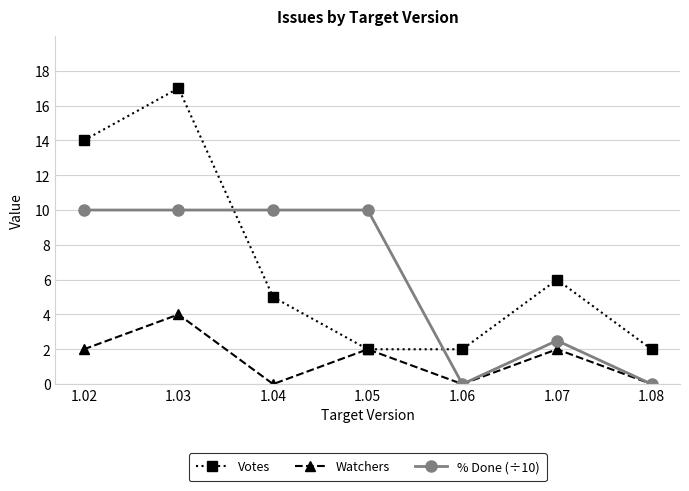

True or false: Votes and % Done (÷10) cross at least once.

True